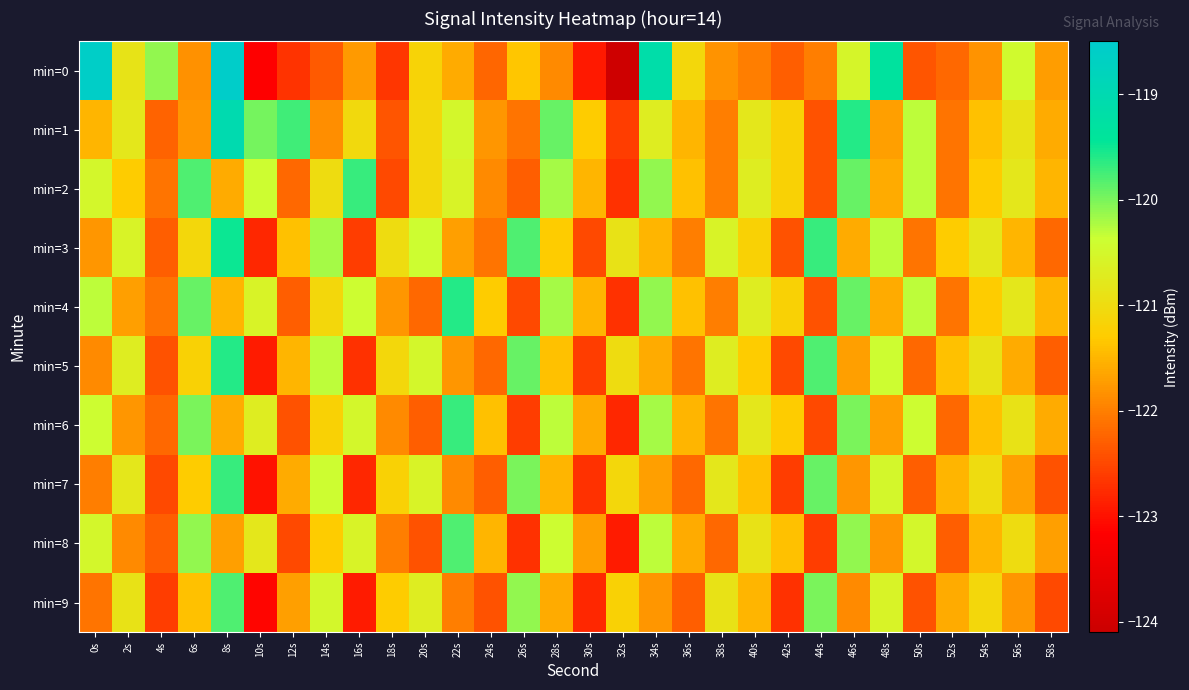

At which category is the sum across all series the highest?

8s